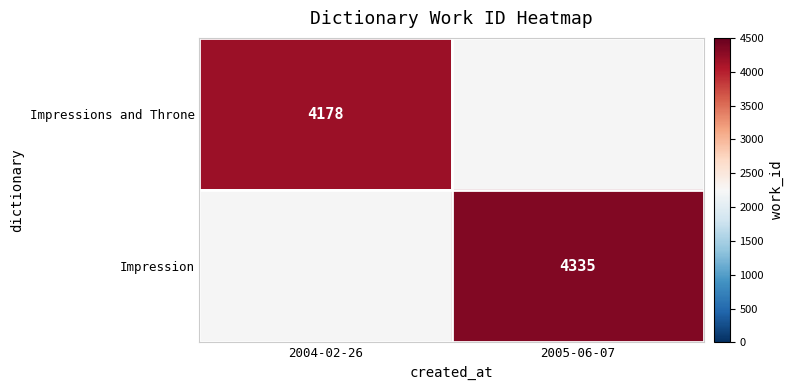

The value of Impression at 2005-06-07 is 2221. True or false?

False